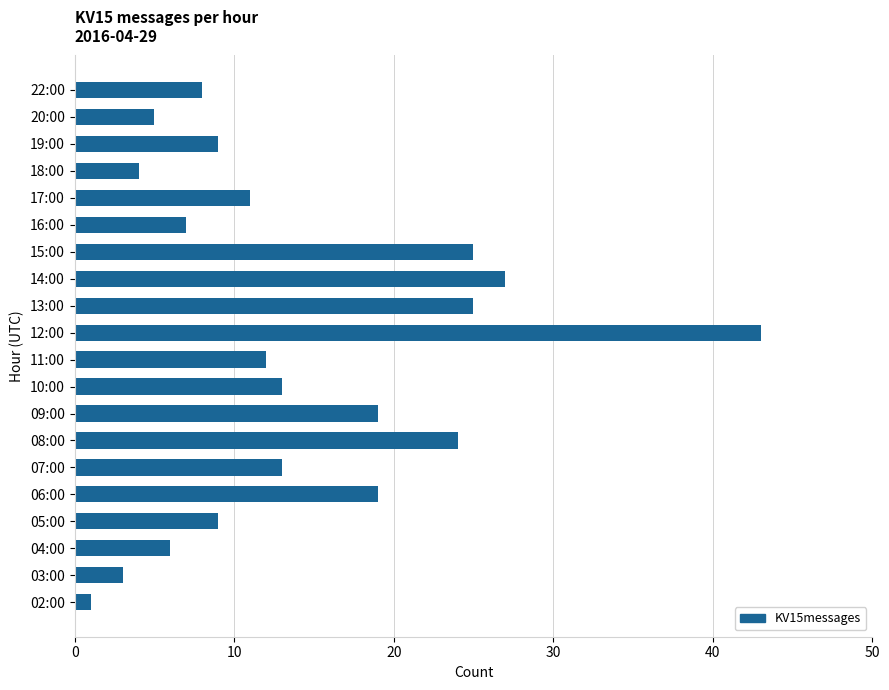

What is the minimum value shown in the chart?

1